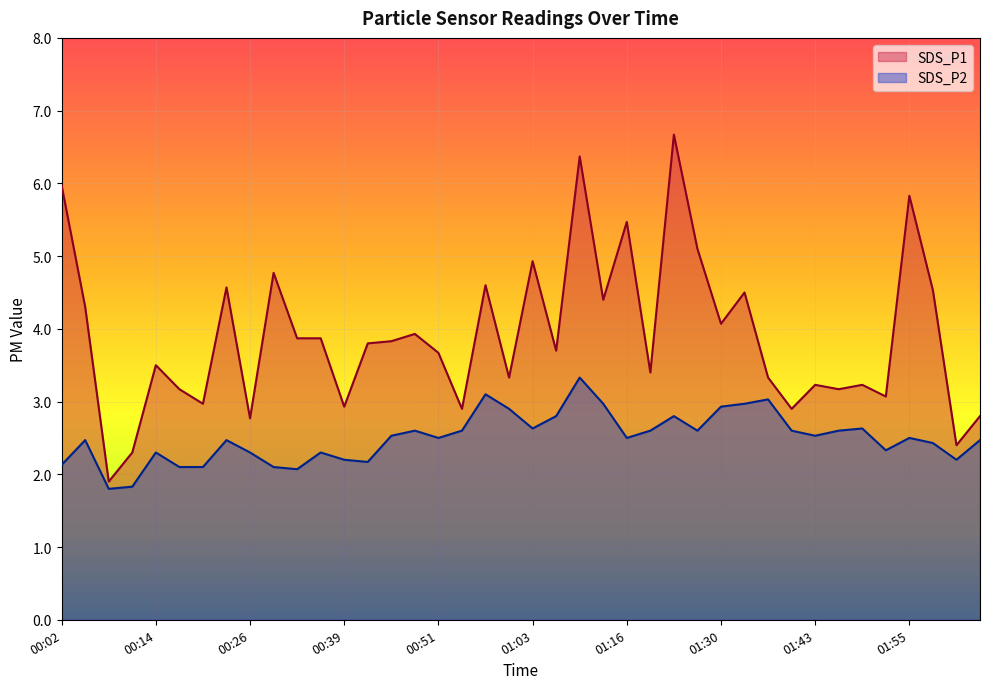

Rank the categories by SDS_P2 value from highest to lowest.

01:10, 00:57, 01:36, 01:13, 01:33, 01:30, 01:00, 01:07, 01:23, 01:03, 01:49, 00:48, 00:54, 01:20, 01:26, 01:39, 01:46, 00:45, 01:43, 00:51, 01:16, 01:55, 00:05, 00:23, 02:04, 01:58, 01:52, 00:14, 00:26, 00:36, 00:39, 02:01, 00:42, 00:02, 00:17, 00:20, 00:29, 00:33, 00:11, 00:08